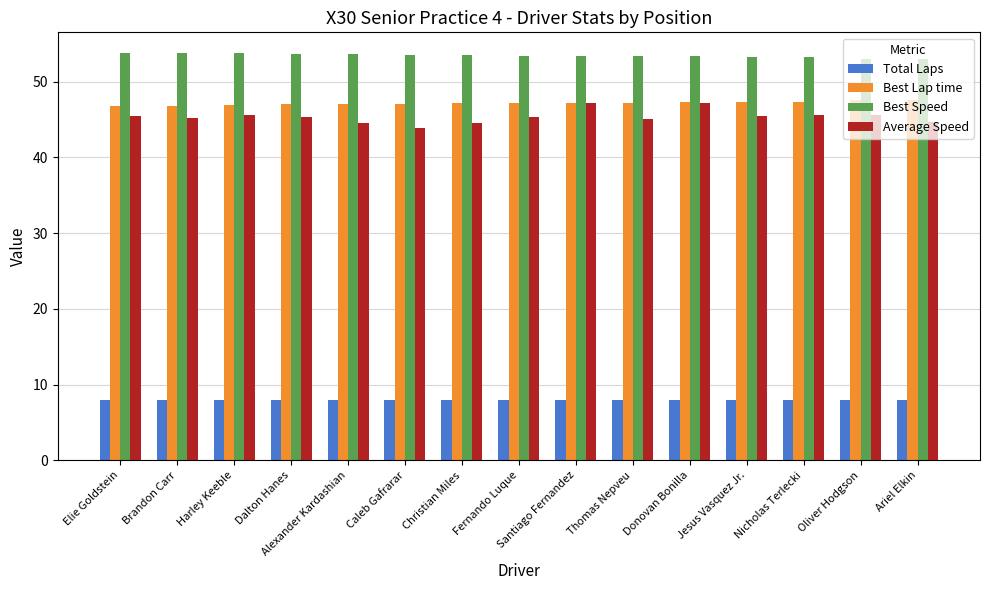

What is the label of the 14th bar from the right?

Brandon Carr